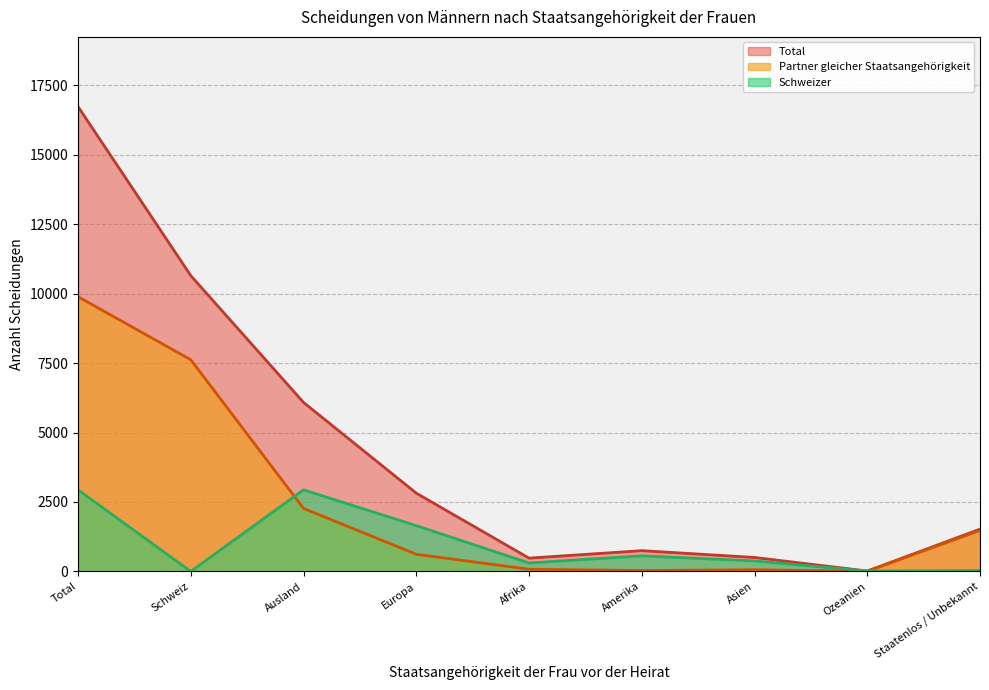

Reading left to right, list all the values displayed in this chart.

Total: 16737	10651	6086	2819	479	748	503	15	1522
Partner gleicher Staatsangehörigkeit: 9892	7623	2269	618	79	33	61	1	1477
Schweizer: 2938	0	2938	1649	305	561	378	13	32